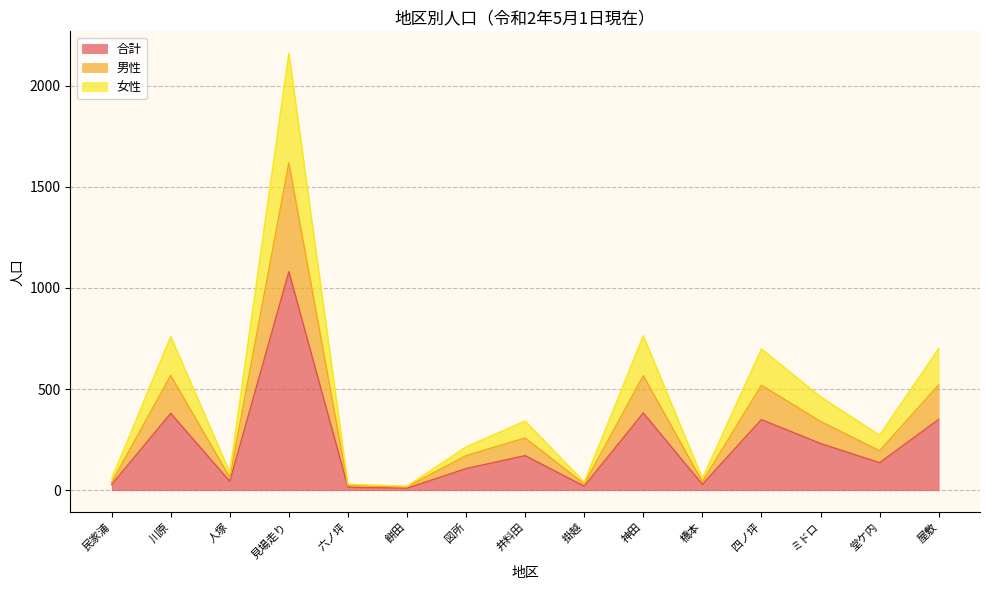

At 橋本, list the series in order from smallest to largest.

合計, 男性, 女性